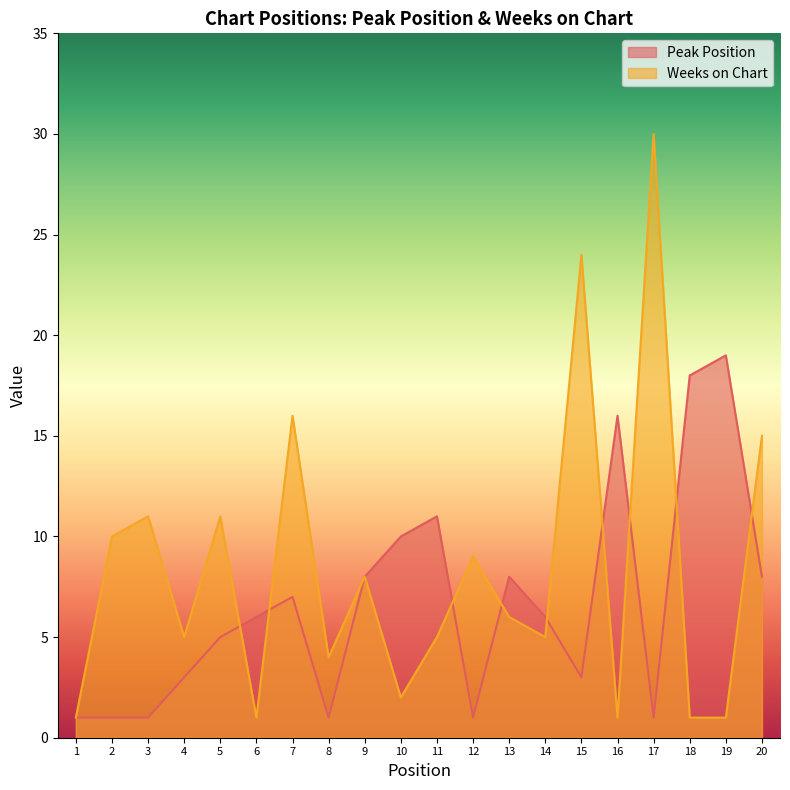

Which series has the widest spread of values?

Weeks on Chart